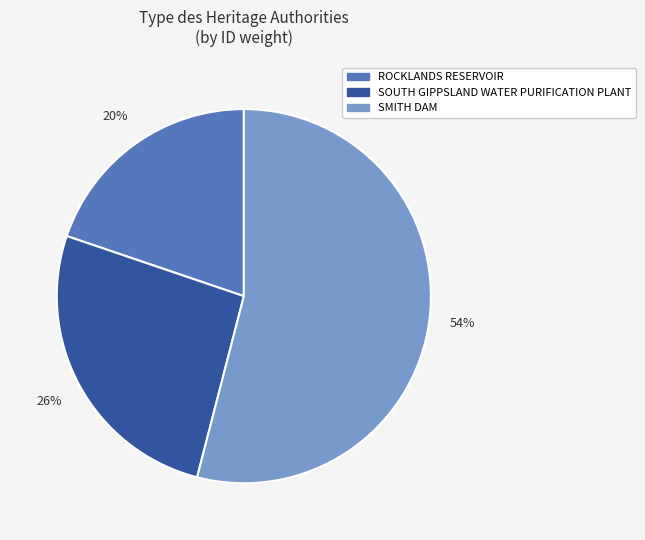

What is the smallest slice in the pie chart?

ROCKLANDS RESERVOIR